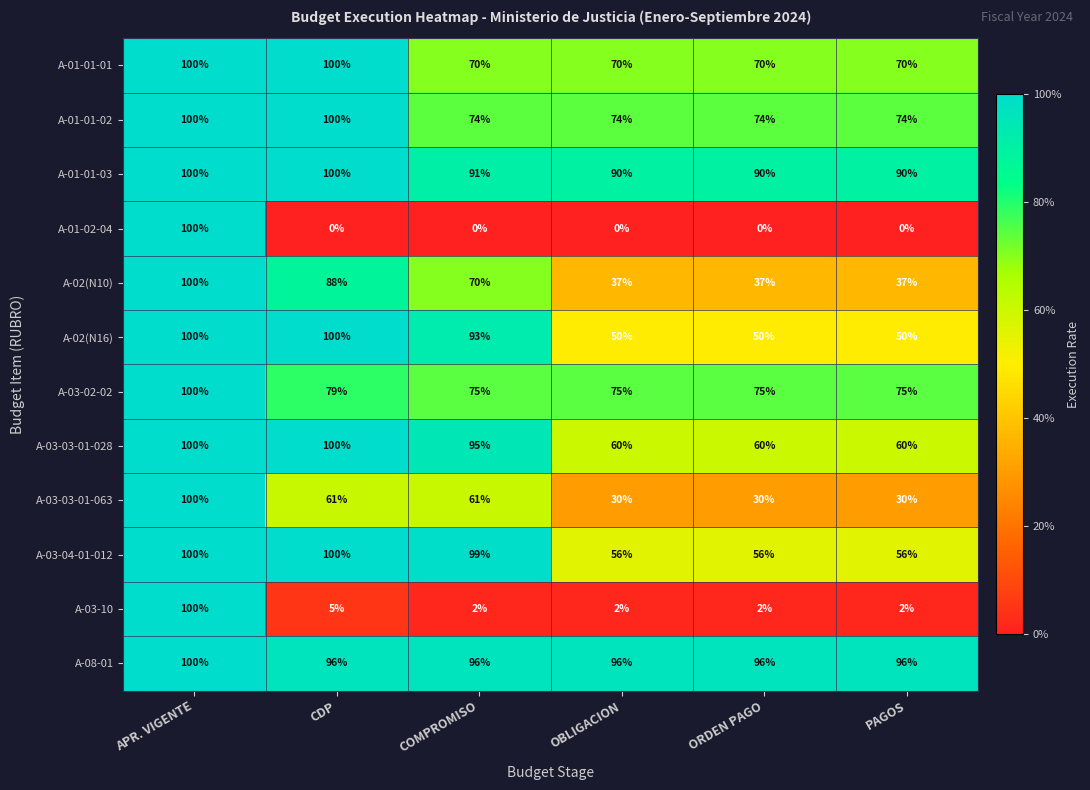

At PAGOS, list the series in order from smallest to largest.

A-01-02-04, A-03-10, A-03-03-01-063, A-02(N10), A-02(N16), A-03-04-01-012, A-03-03-01-028, A-01-01-01, A-01-01-02, A-03-02-02, A-01-01-03, A-08-01